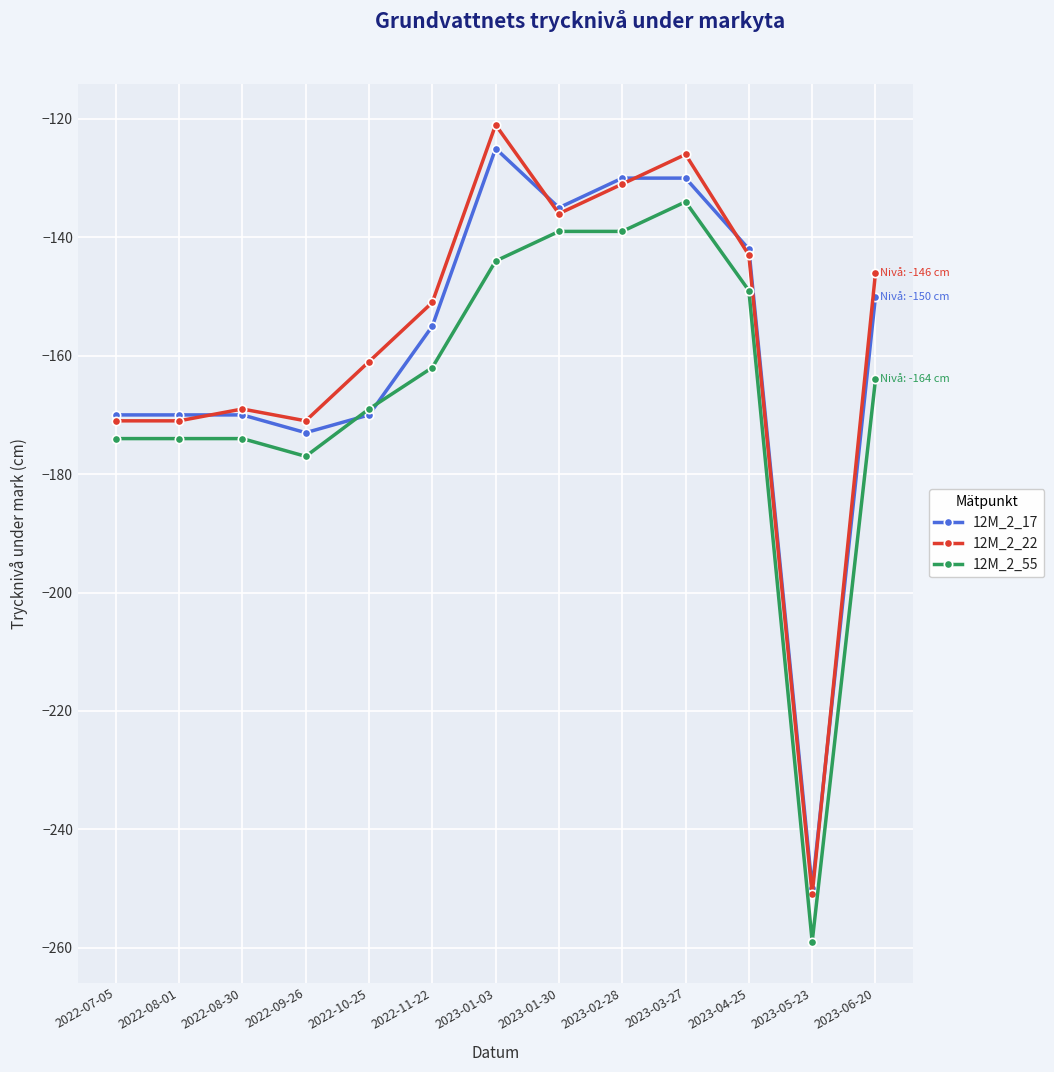

How many lines are shown in the chart?

3